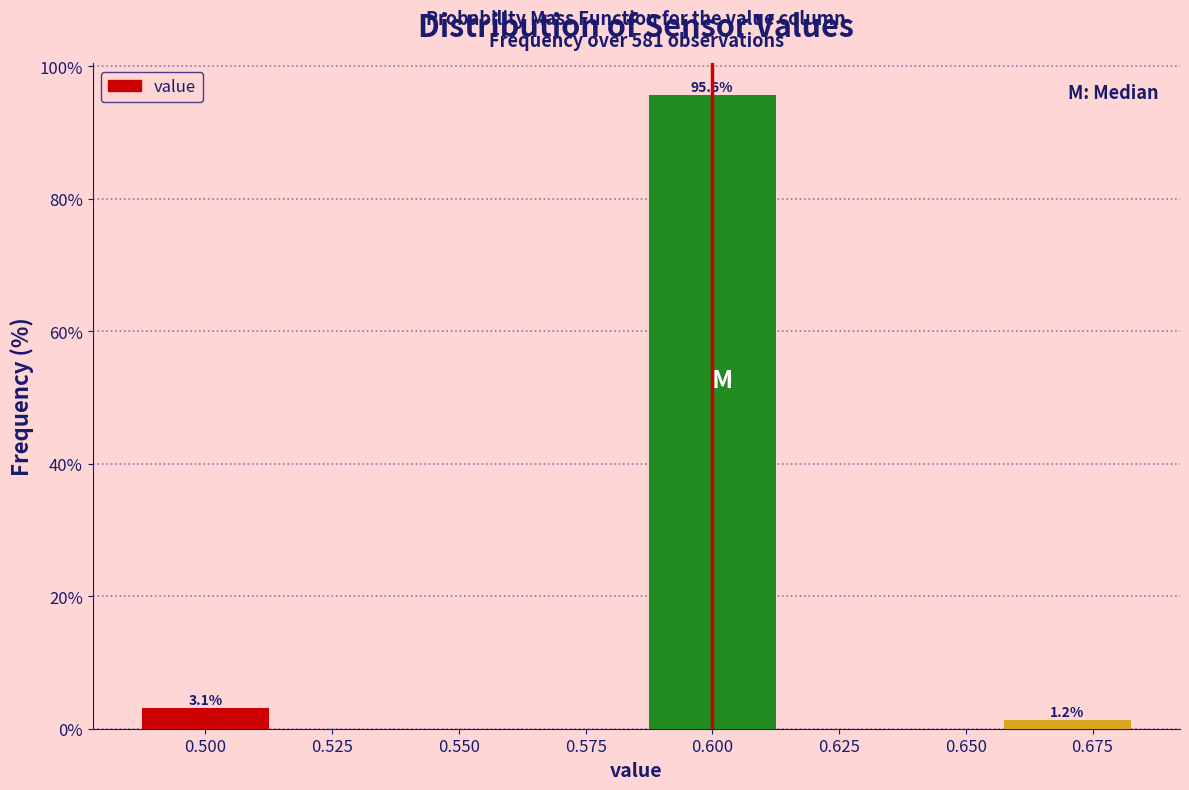

Between 0.600 and 0.675, which is larger?

0.600